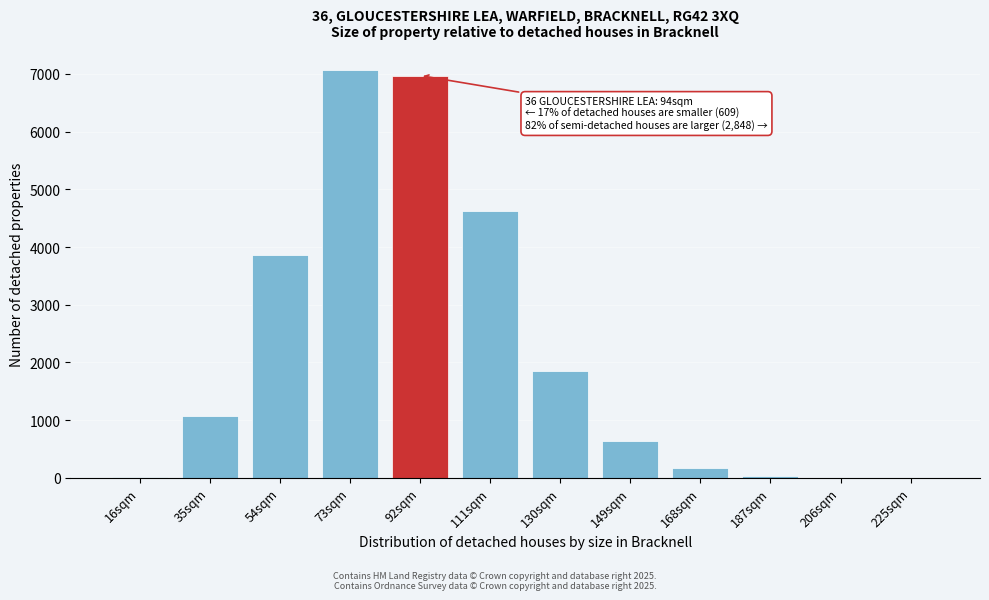

What is the maximum value shown in the chart?

7058.4